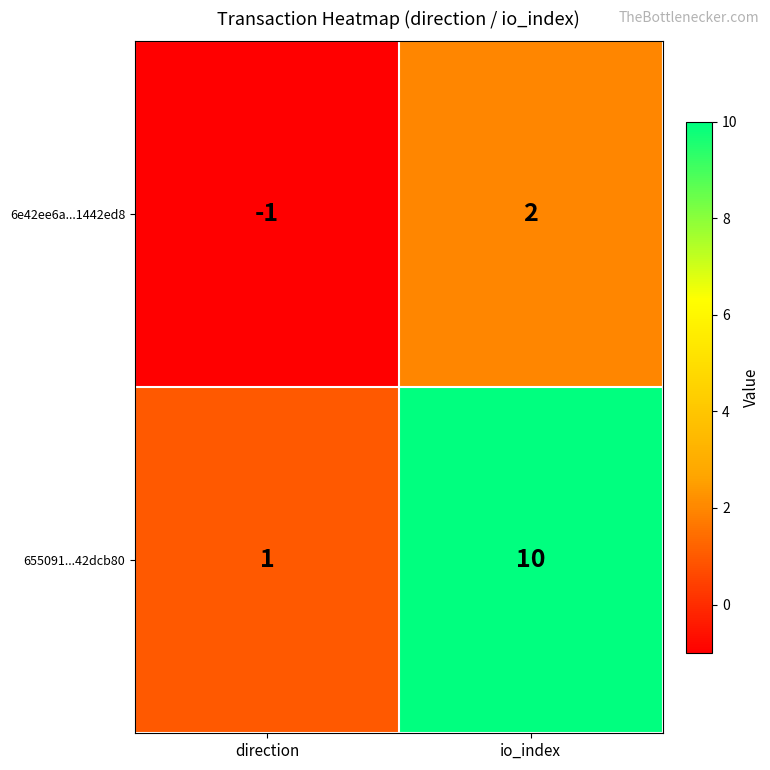

What is the maximum value shown in the chart?

10